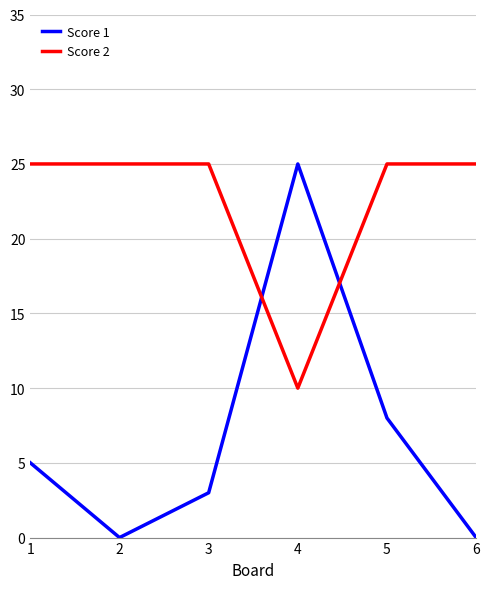

At which category is the sum across all series the highest?

4